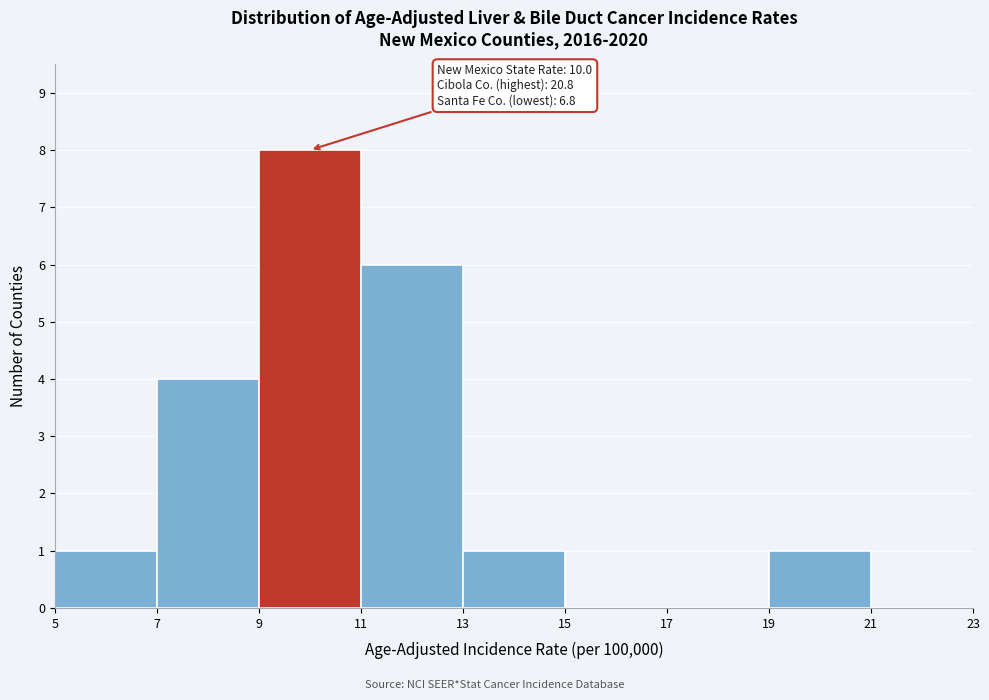

Over which range of the x-axis is the bar tallest?

9 to 11